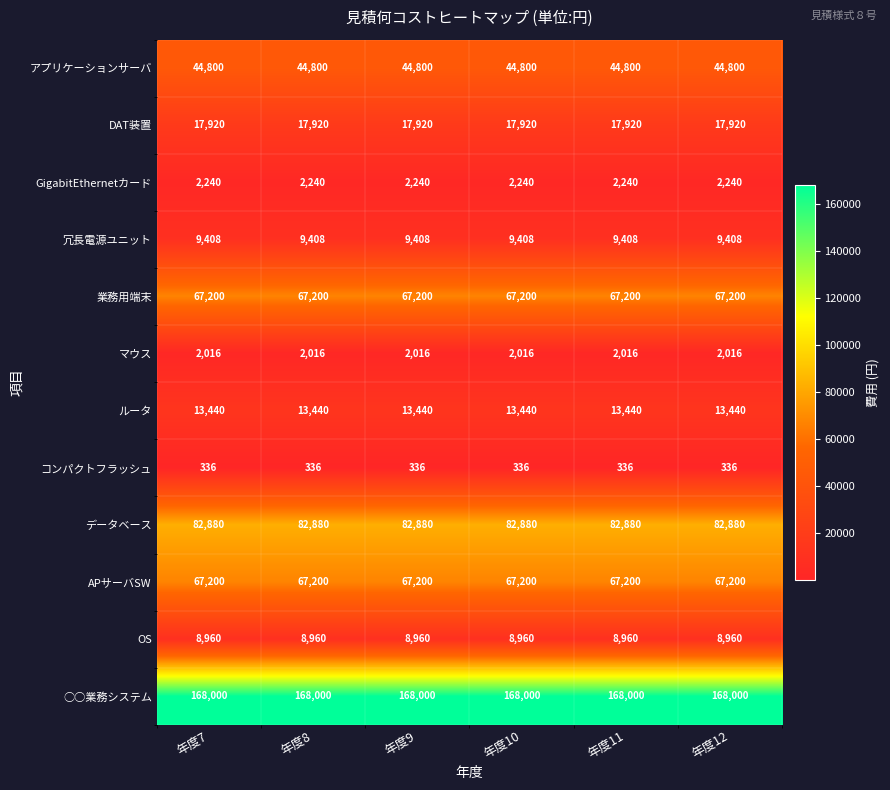

The value of GigabitEthernetカード at 年度8 is 2240. True or false?

True